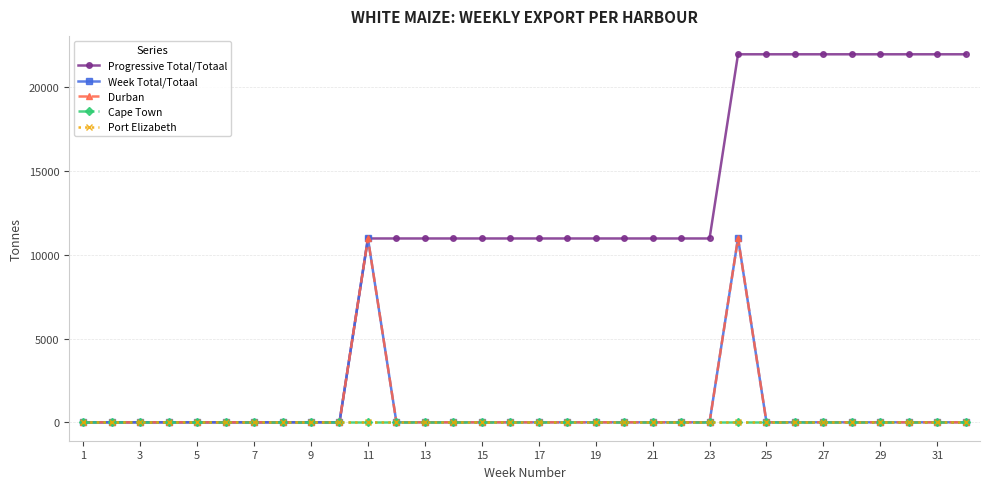

True or false: Port Elizabeth has more than 0 points higher than both neighbors.

False